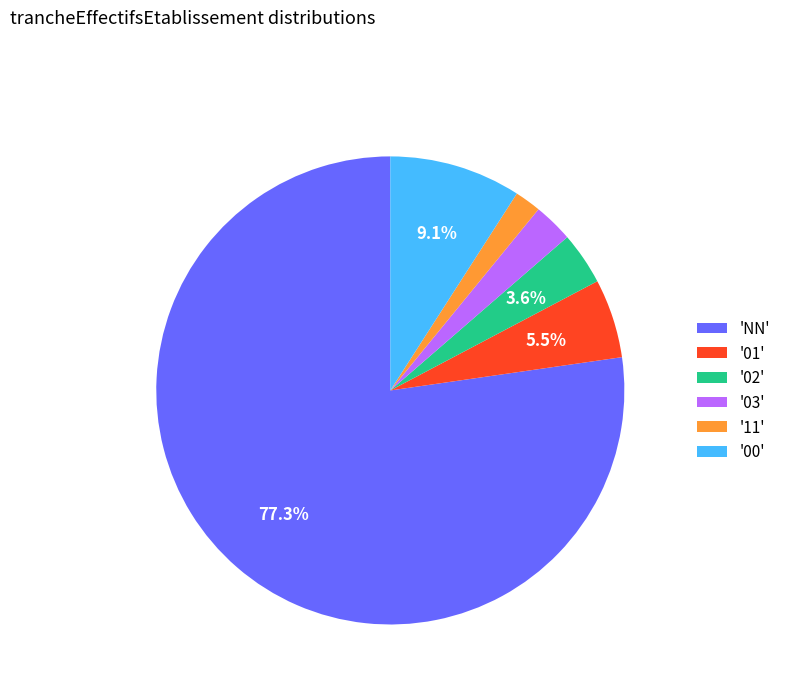

Which has a higher value, '03' or '01'?

'01'